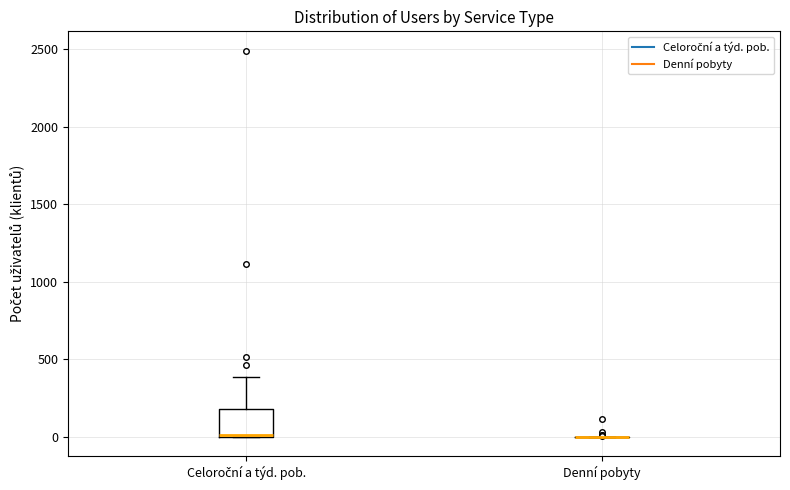

Comparing the boxes themselves (not the whiskers), which one is the tallest?

Celoroční a týd. pob.